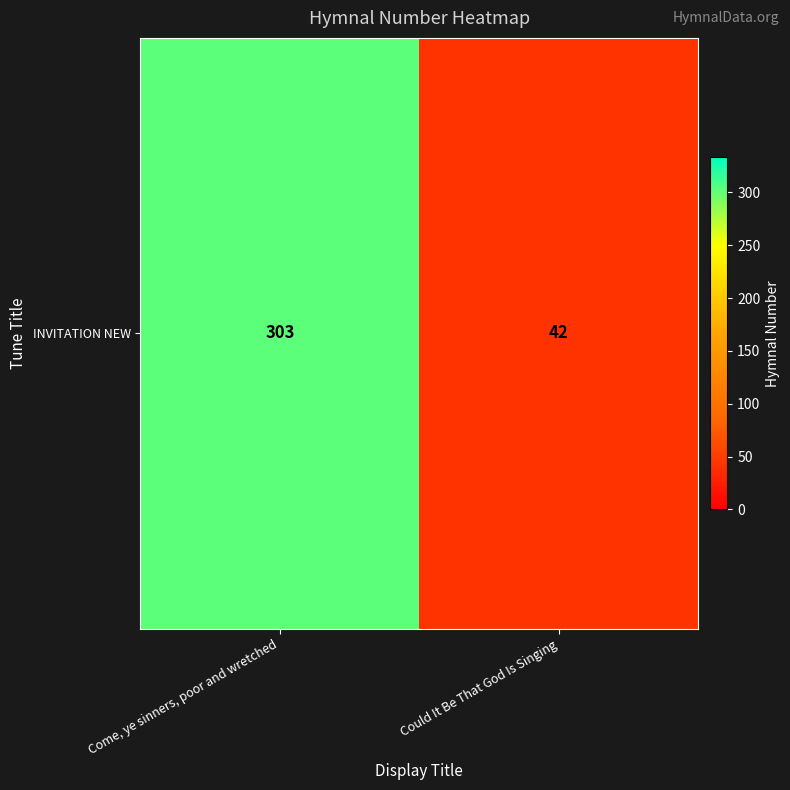

What is the change in value from Come, ye sinners, poor and wretched to Could It Be That God Is Singing?

-261